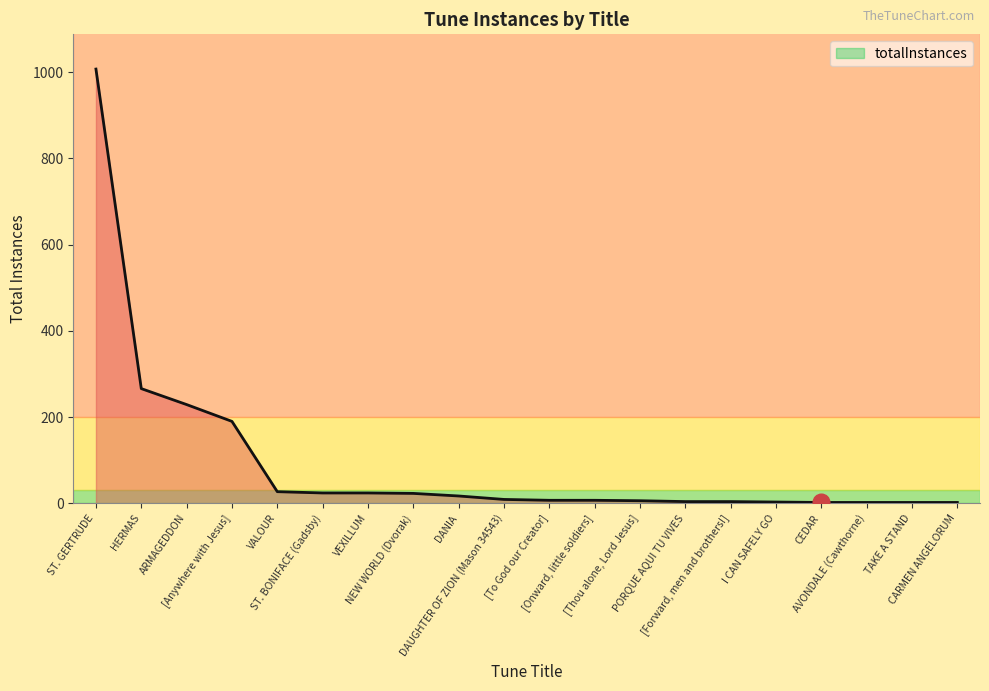

What is the difference between the maximum and minimum values?

1005